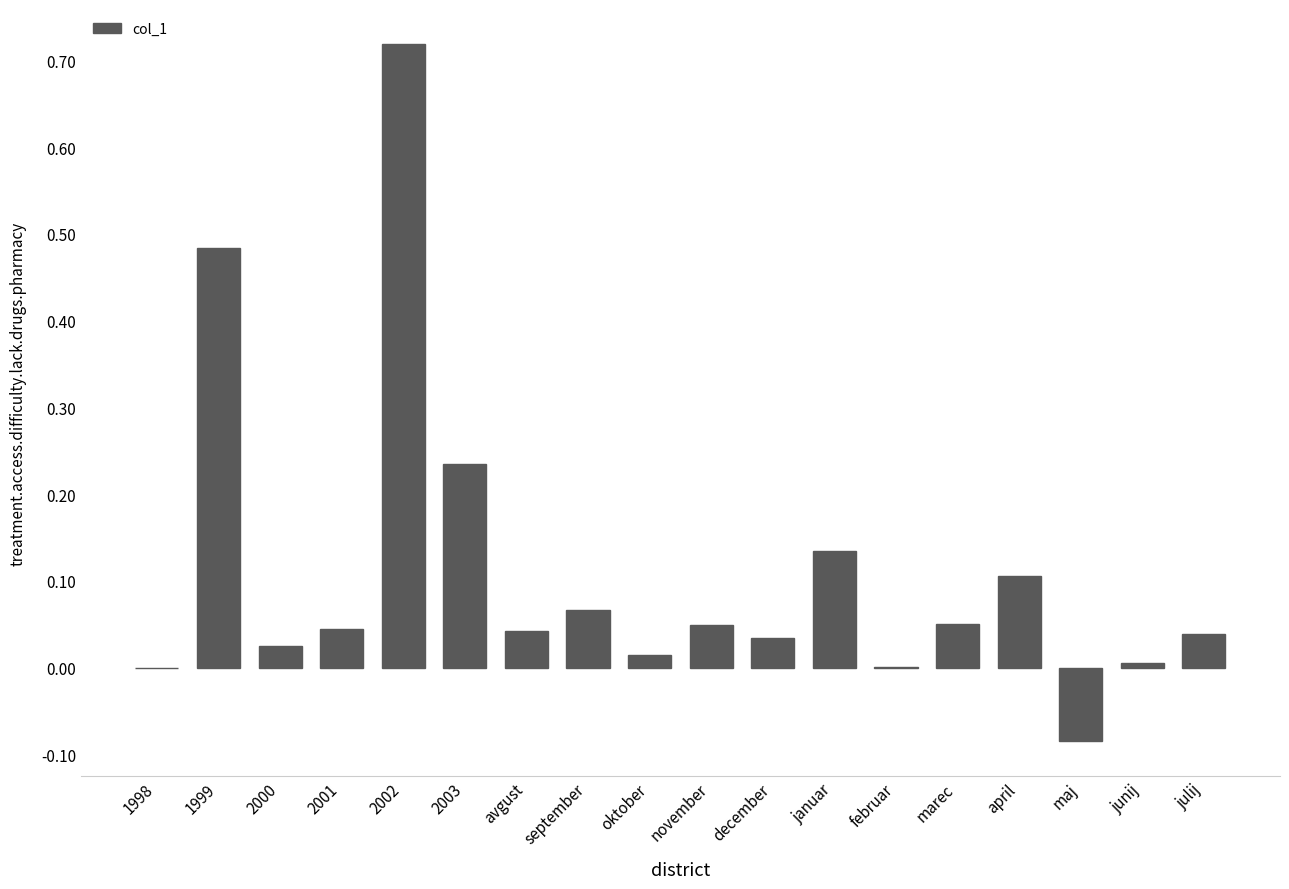

True or false: the data shows 0.2 at januar.

False